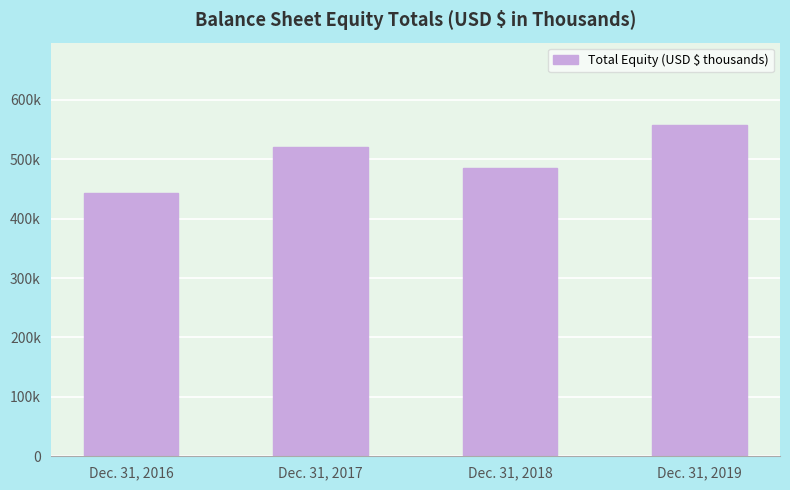

Are the bars grouped side by side (vs. stacked)?

No